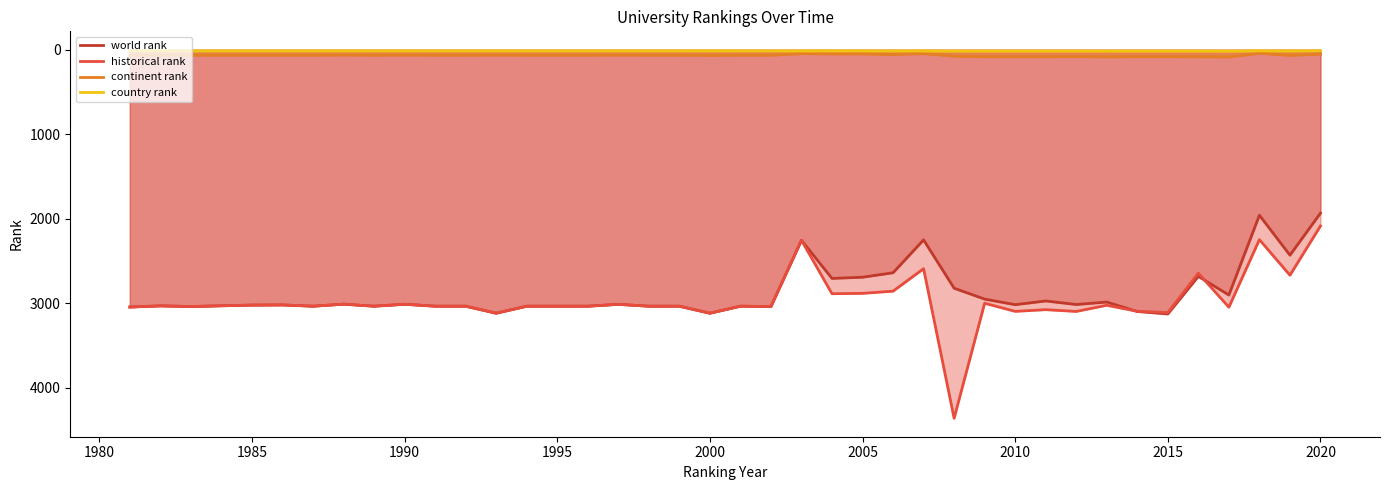

What is the highest value of the historical rank series?

4363